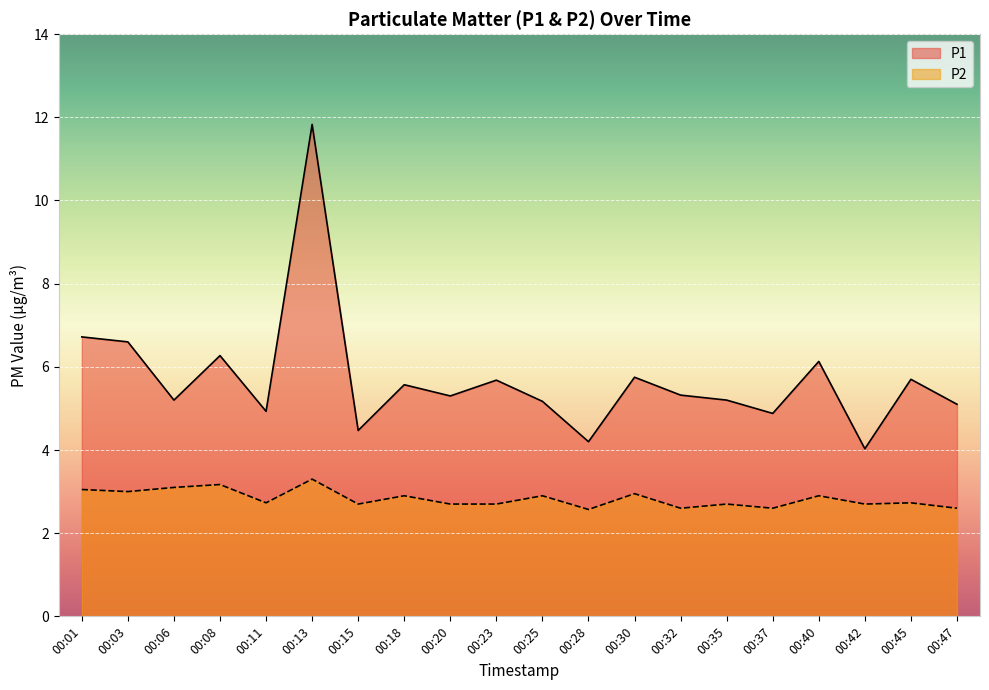

Count the number of data series in this chart.

2